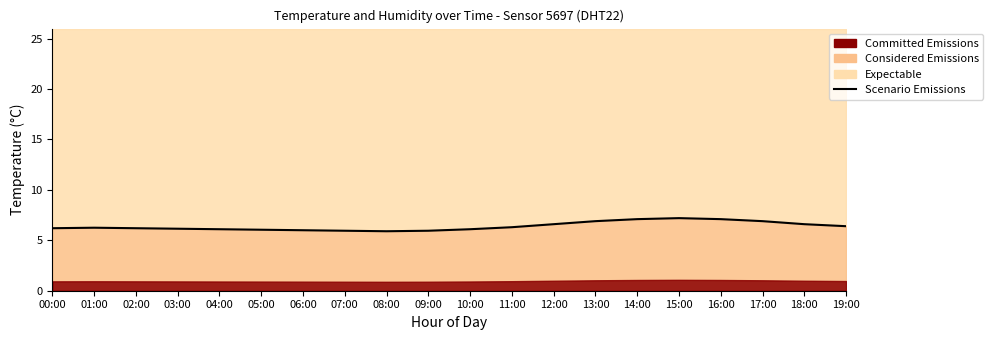

Which has a higher value, 03:00 or 00:00?

00:00